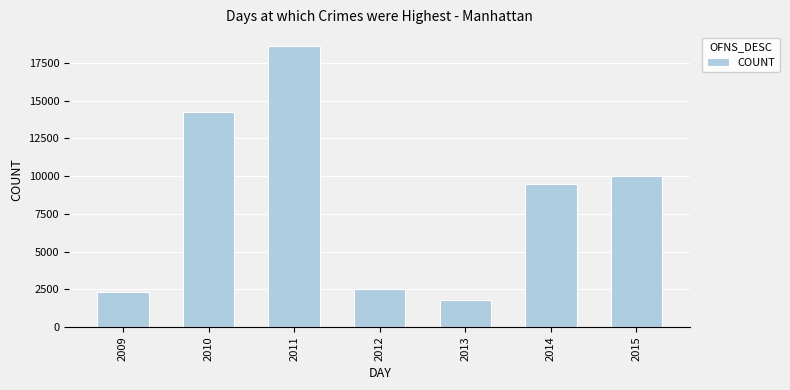

Which category has the lowest value across all series?

2013